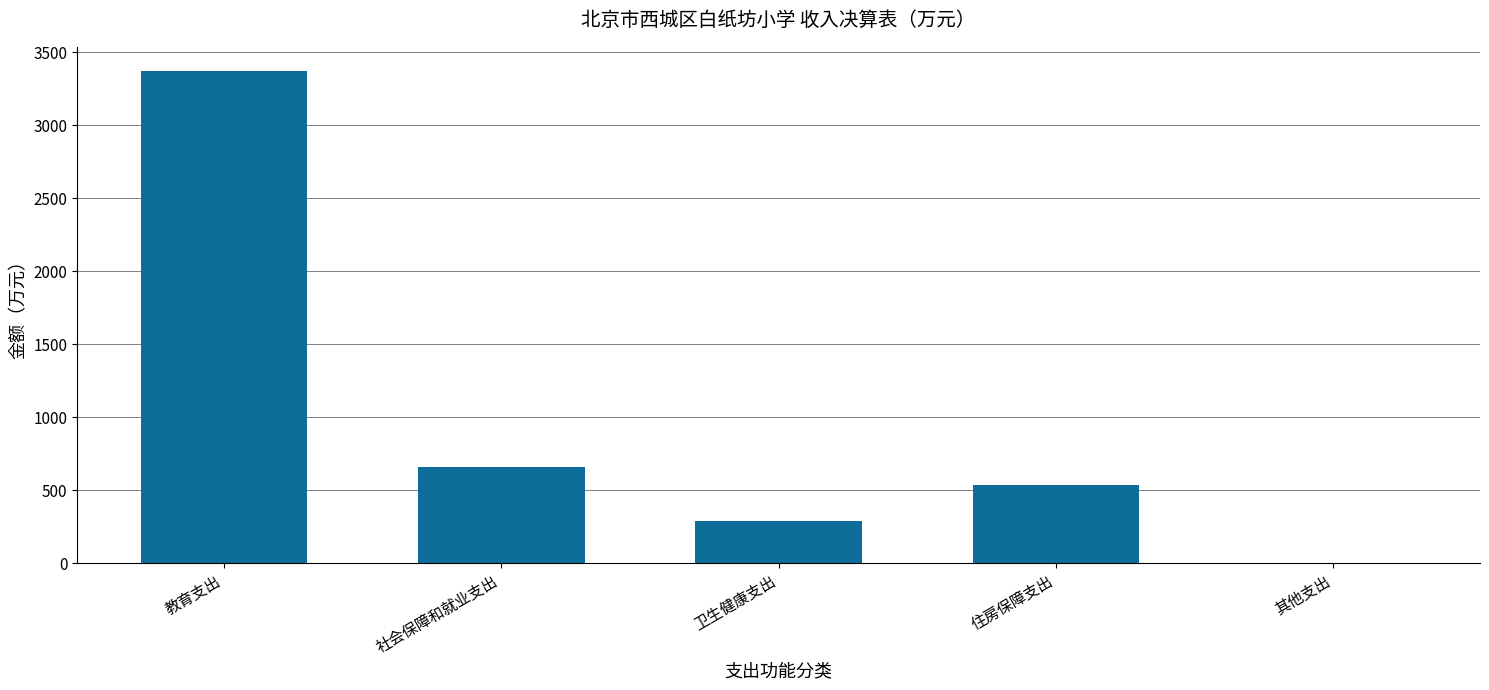

What is the change in value from 卫生健康支出 to 住房保障支出?

+247.0